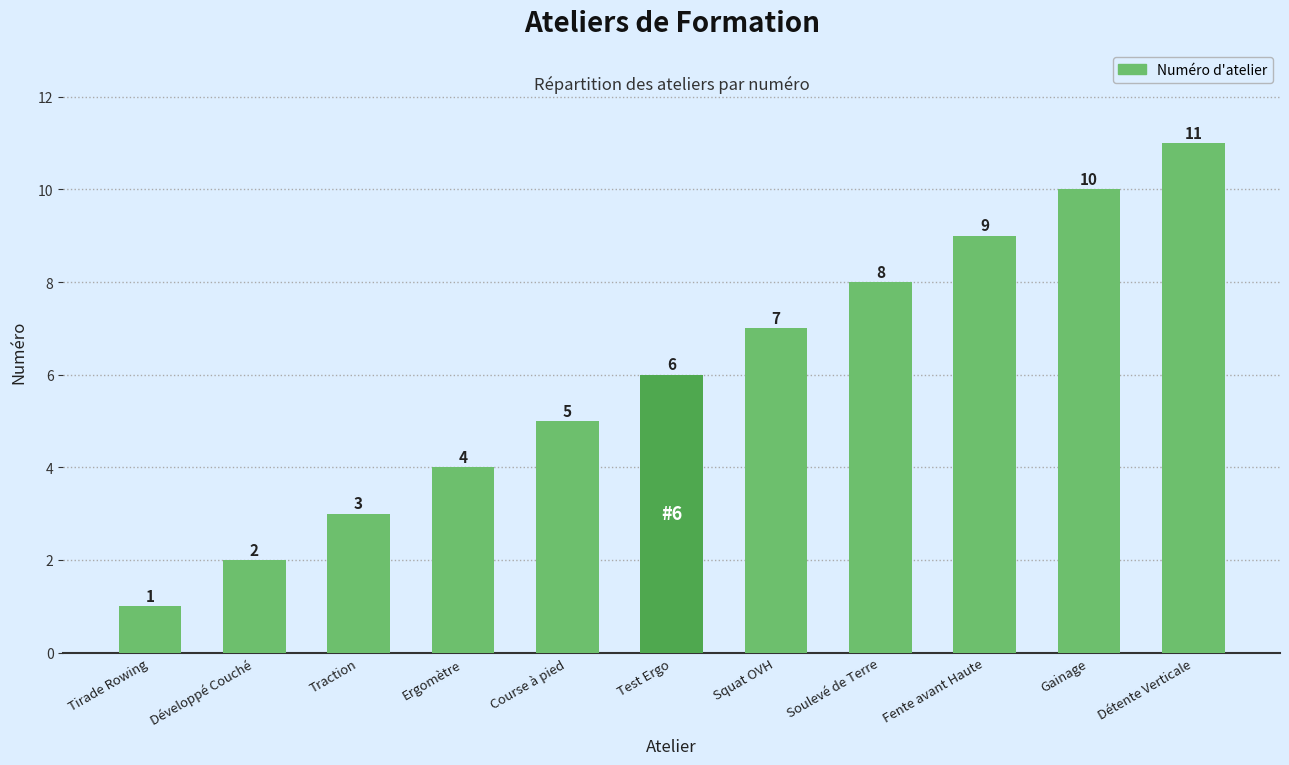

Which has a higher value, Course à pied or Développé Couché?

Course à pied